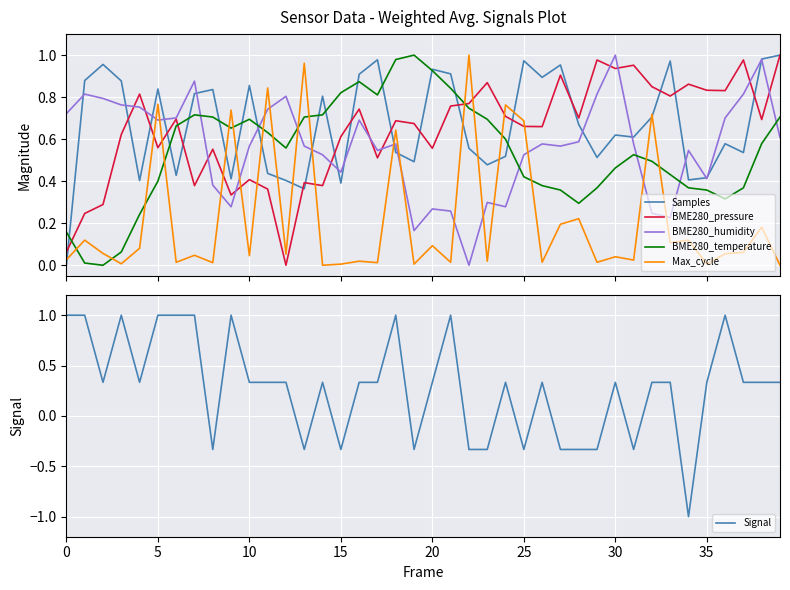

What is the maximum value for BME280_humidity?

1.0